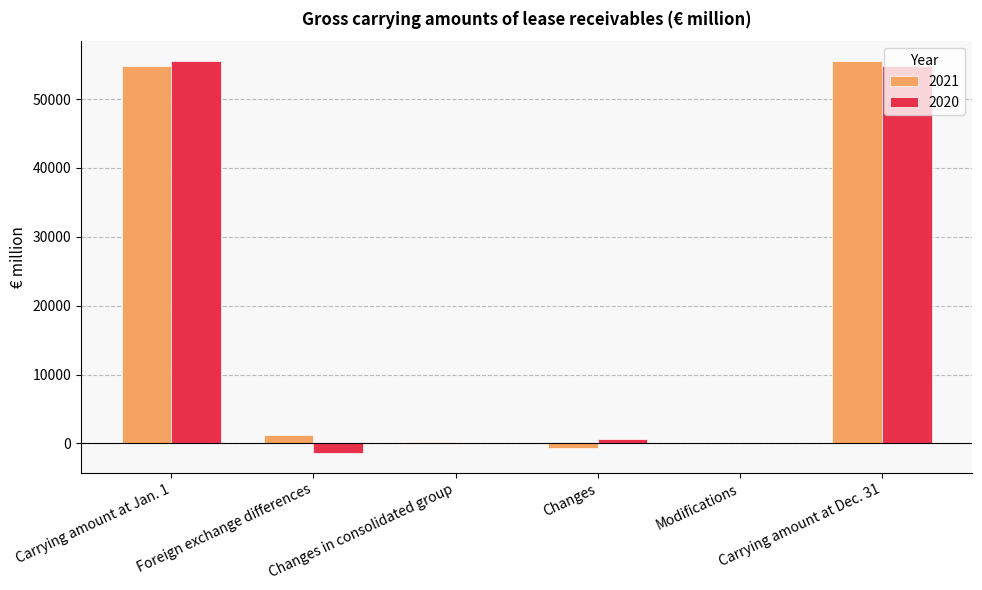

Which series has the widest spread of values?

2020